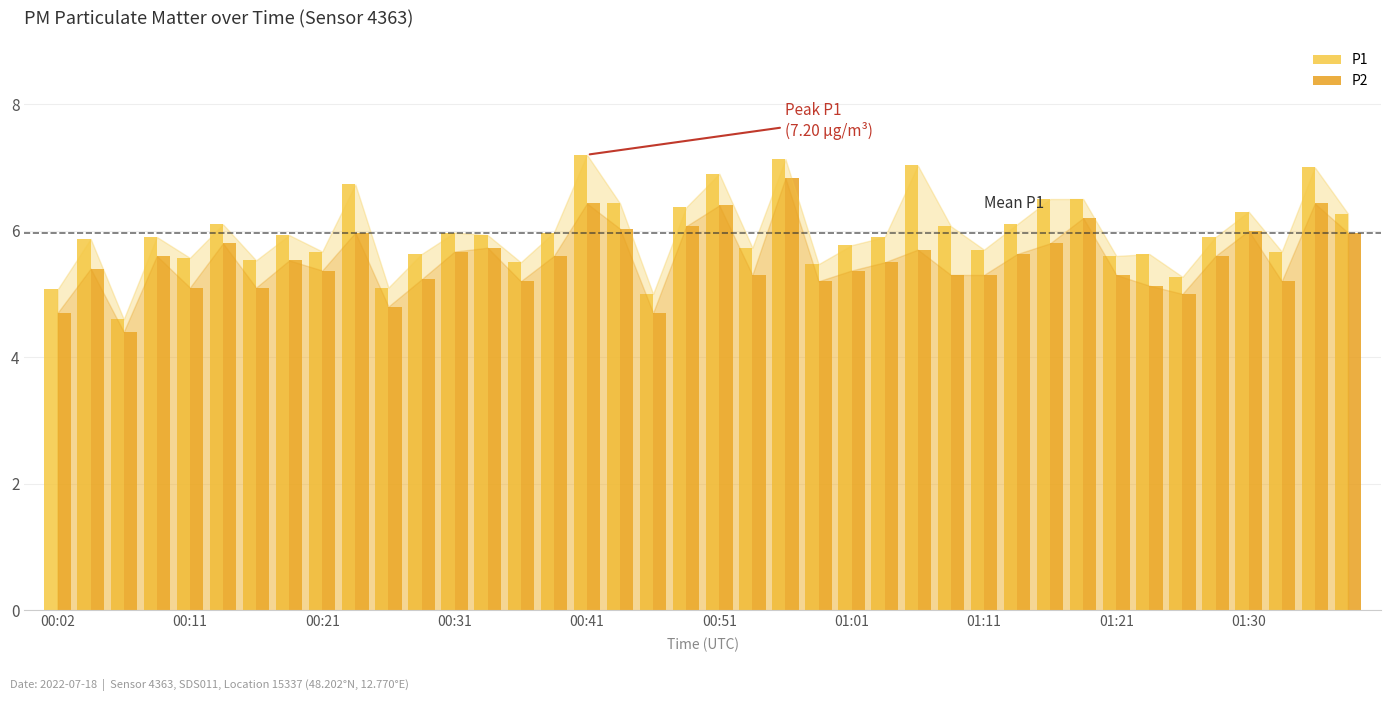

What is the difference between the maximum and minimum values in the P1 series?

2.6